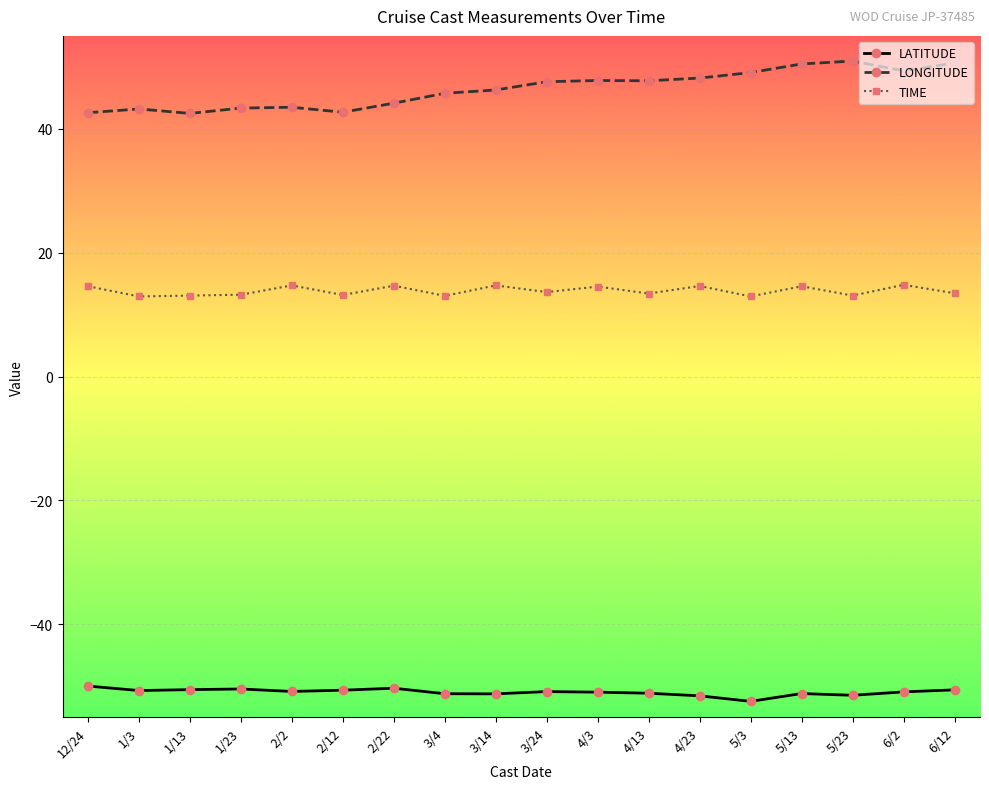

The LATITUDE series shows -50.3 at 2/22. True or false?

True